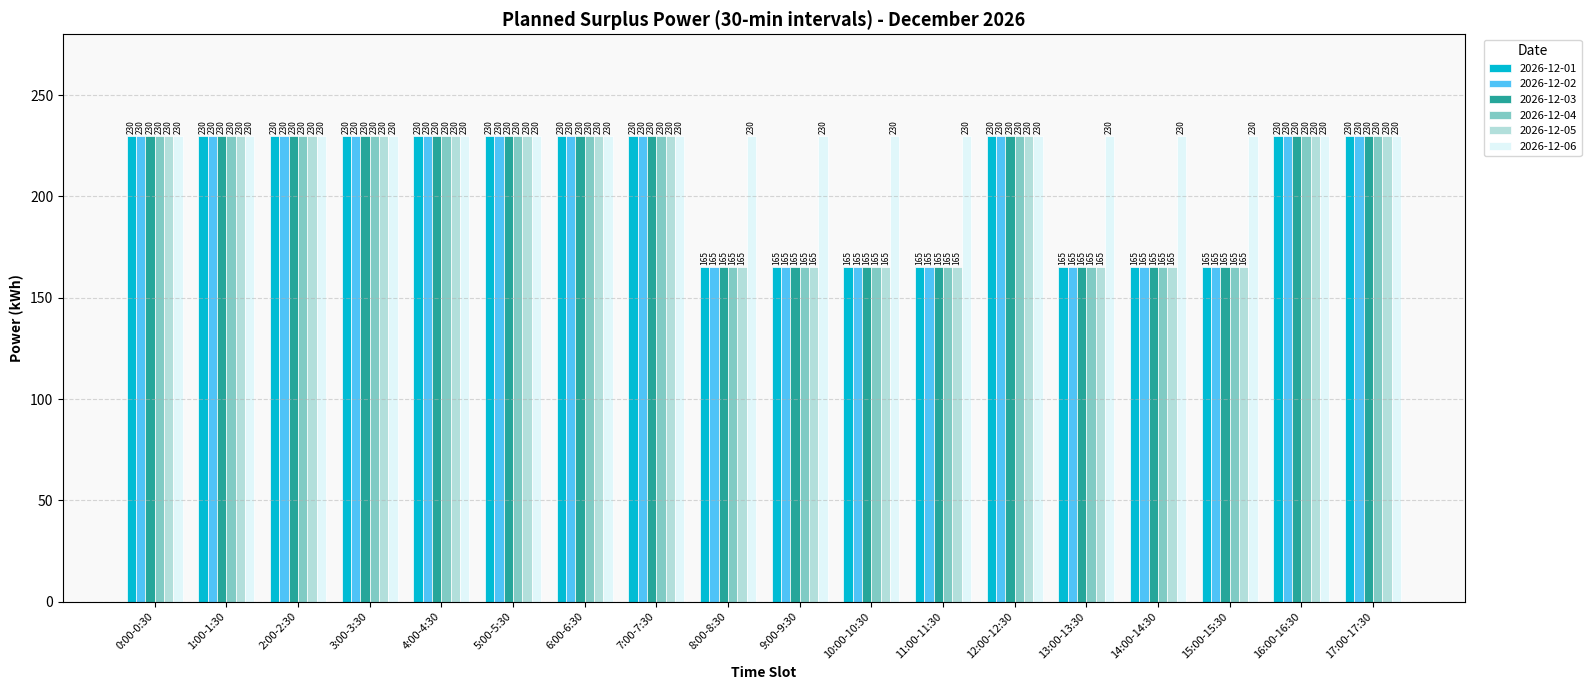

How many bars are there in total?

108